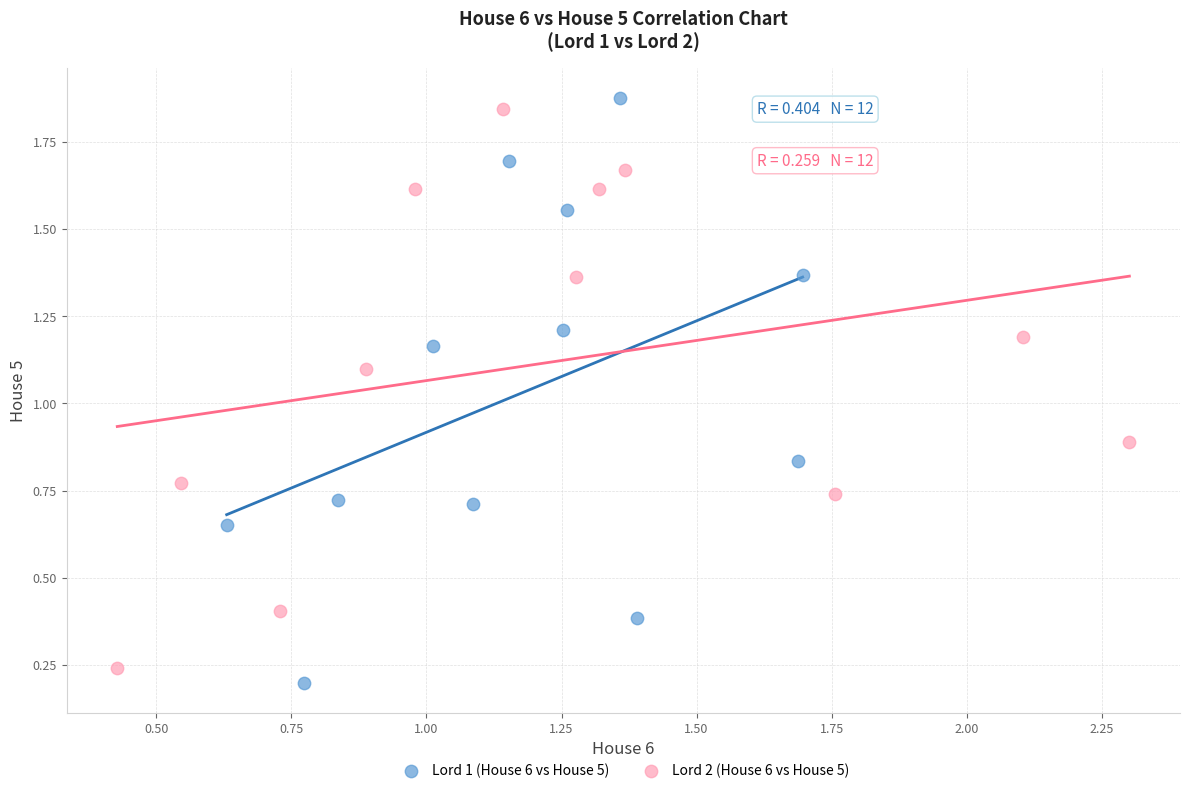

Which series reaches the minimum Y coordinate?

Lord 1 (House 6 vs House 5)